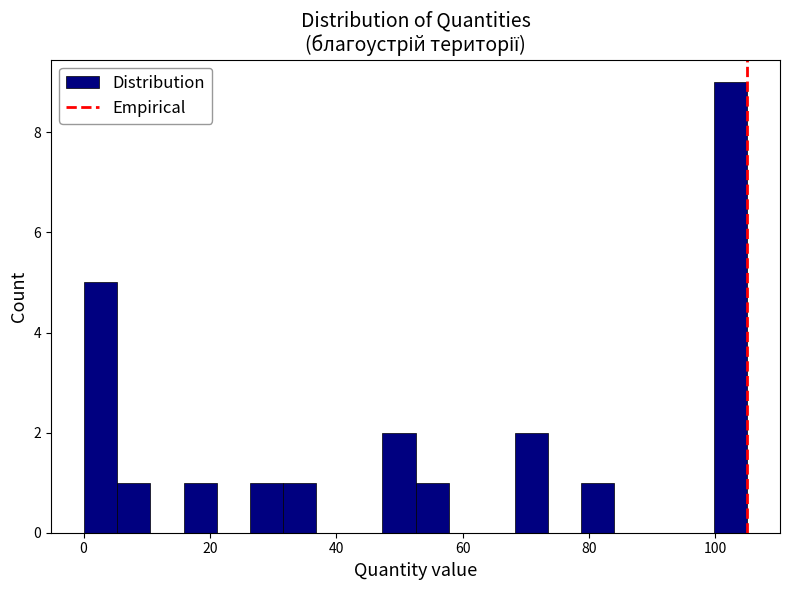

Around what value on the x-axis is the tallest bar? Give the approximate position of its centre, as read against the axis.

102